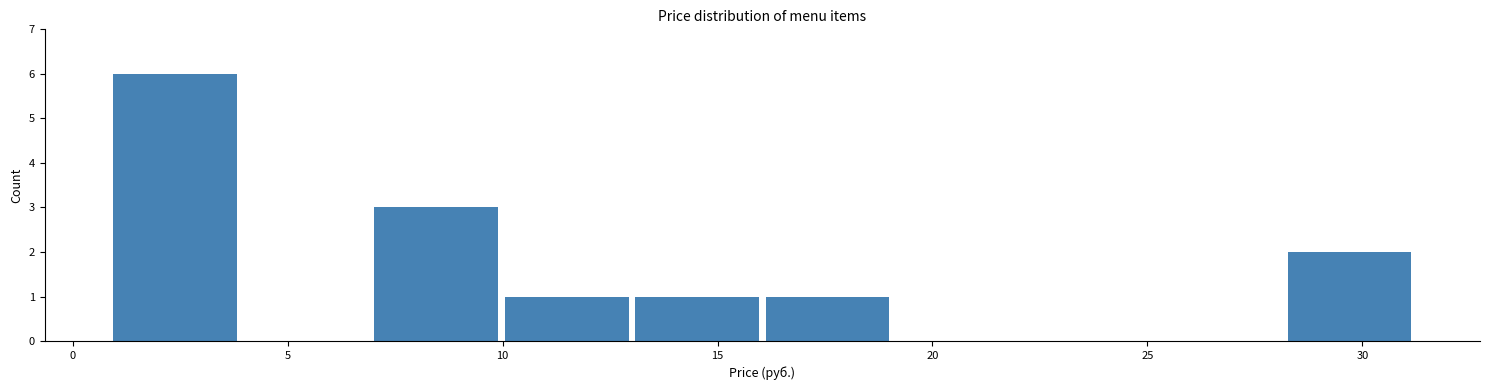

Reading left to right, transcribe this chart: for each bar, give the range it covers on the x-axis and its height. Neither the bar edges nor the heights are printed on the chart, so give them approximately, as read against the axes.

1 to 4: 6
4 to 7: 0
7 to 10: 3
10 to 13: 1
13 to 16: 1
16 to 19: 1
19 to 22: 0
22 to 25: 0
25 to 28: 0
28 to 31: 2